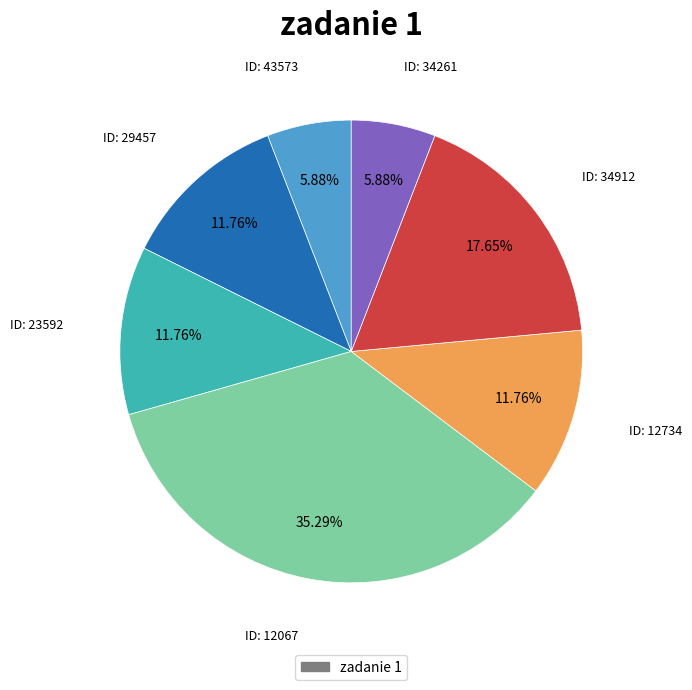

Is there any slice that represents more than half of the pie?

No